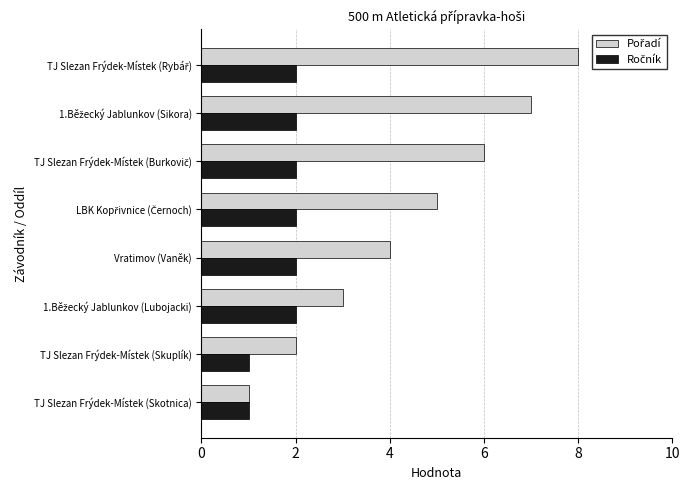

What is the total value across all series at Vratimov (Vaněk)?

6